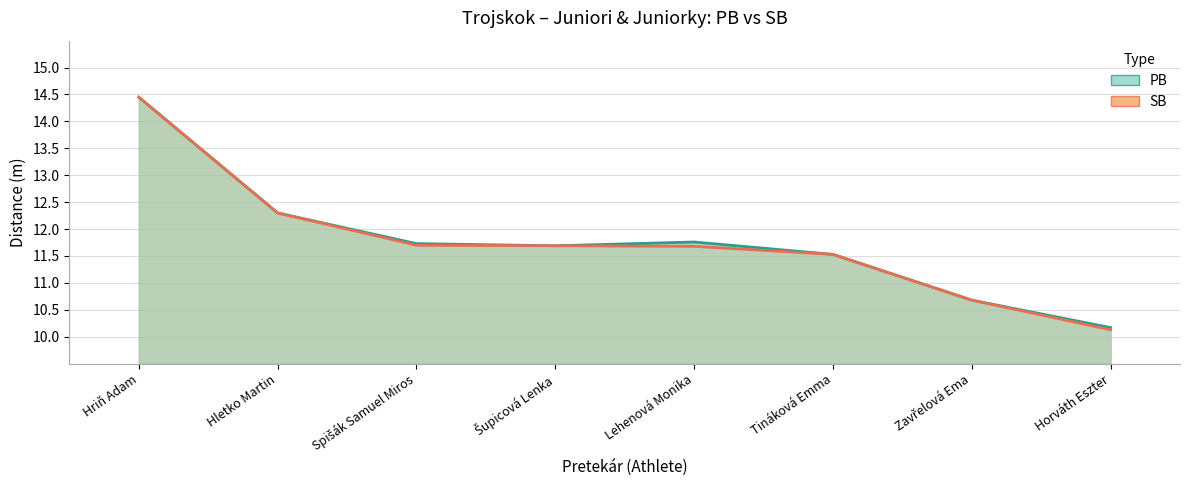

The PB series shows 20.2 at Lehenová Monika. True or false?

False